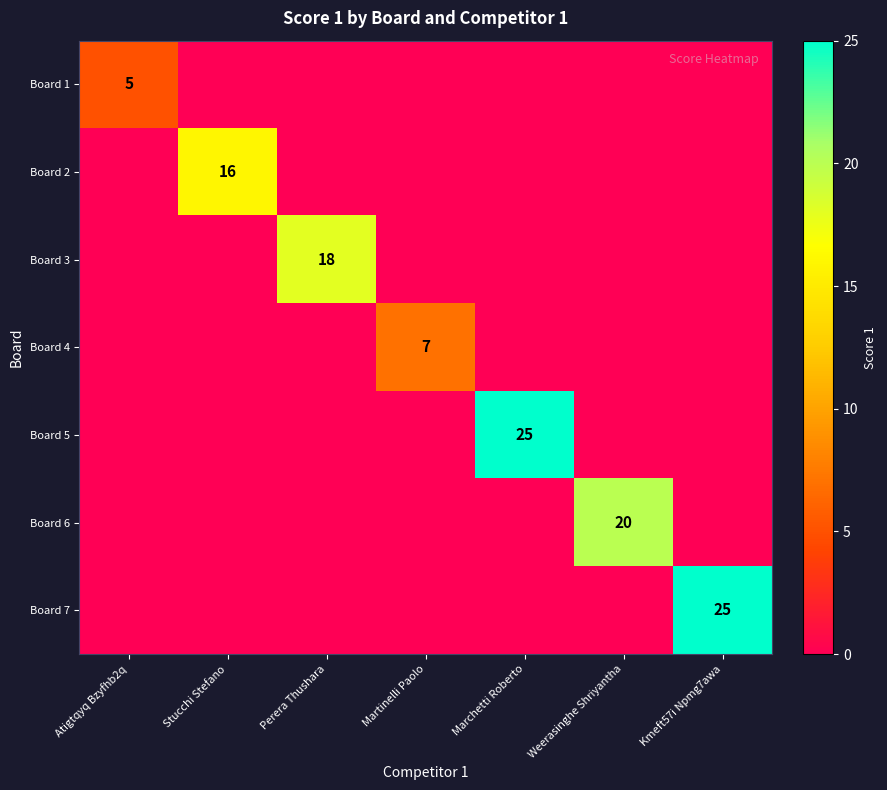

At which label is Board 4 closest to 3?

Atigtqyq Bzyfhb2q